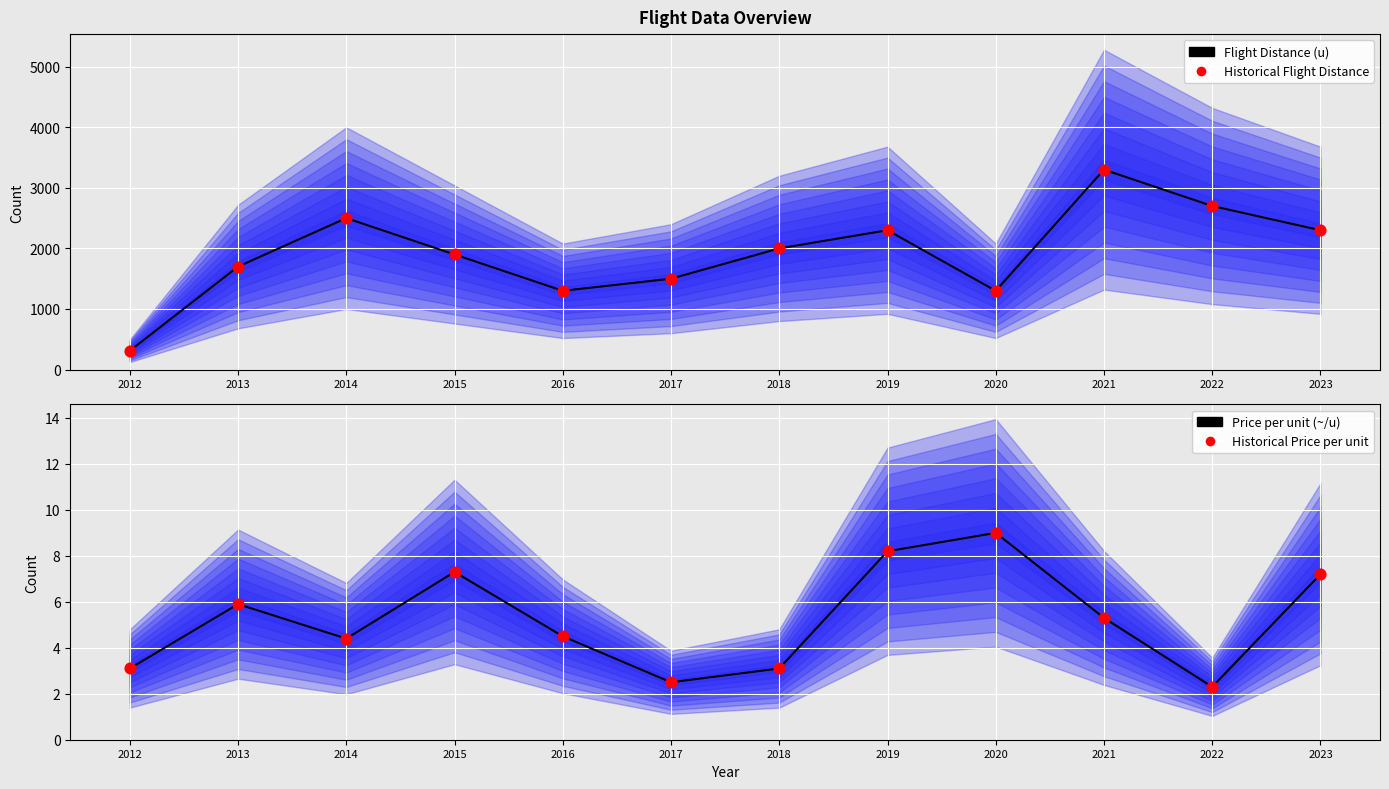

What are all the series names shown in the legend?

Flight Distance (u), Historical Flight Distance, Price per unit (~/u), Historical Price per unit